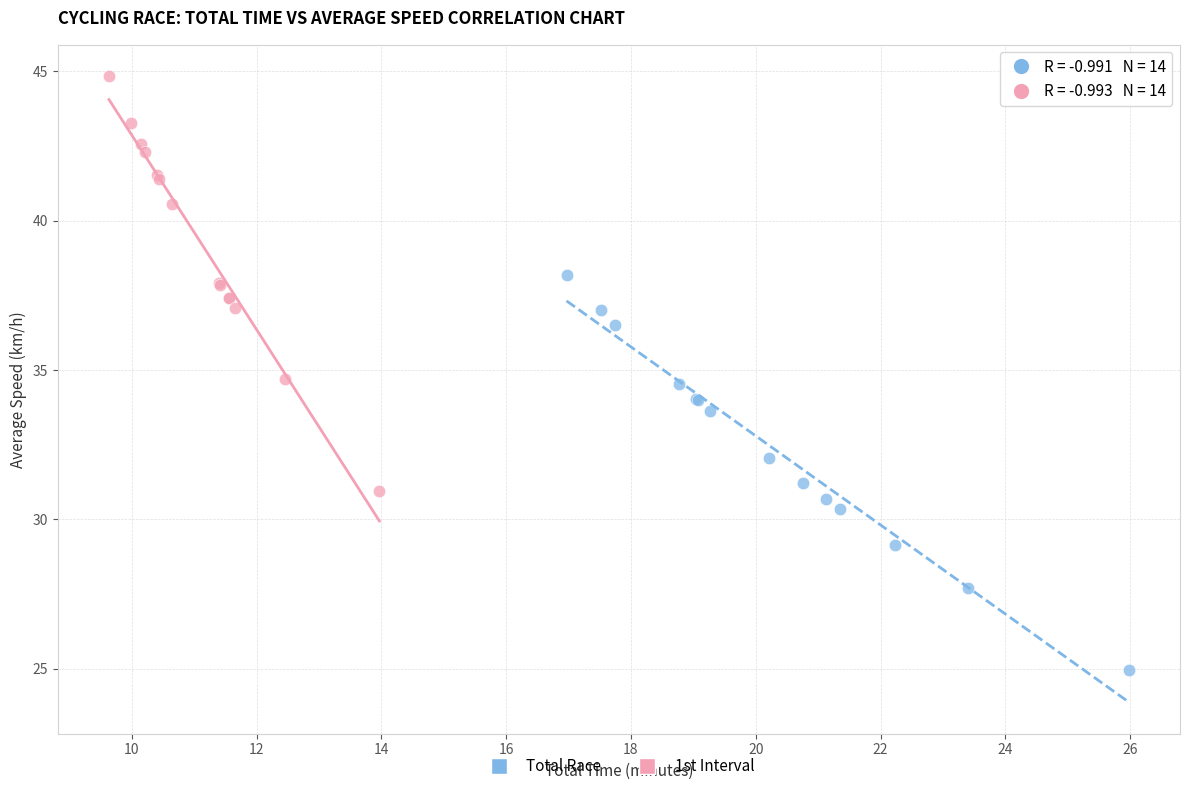

Which series contains the highest Y value?

1st Interval